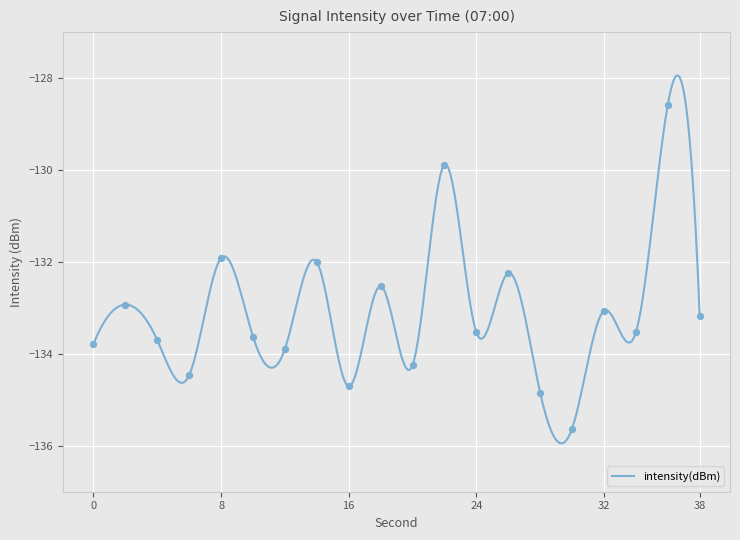

What is the change in value from 24 to 30?

-2.1